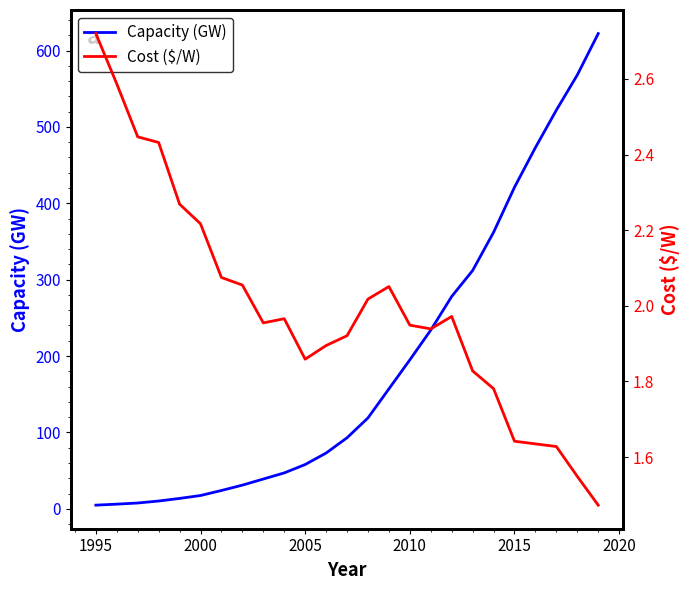

Does the chart display data point markers on the line(s)?

No